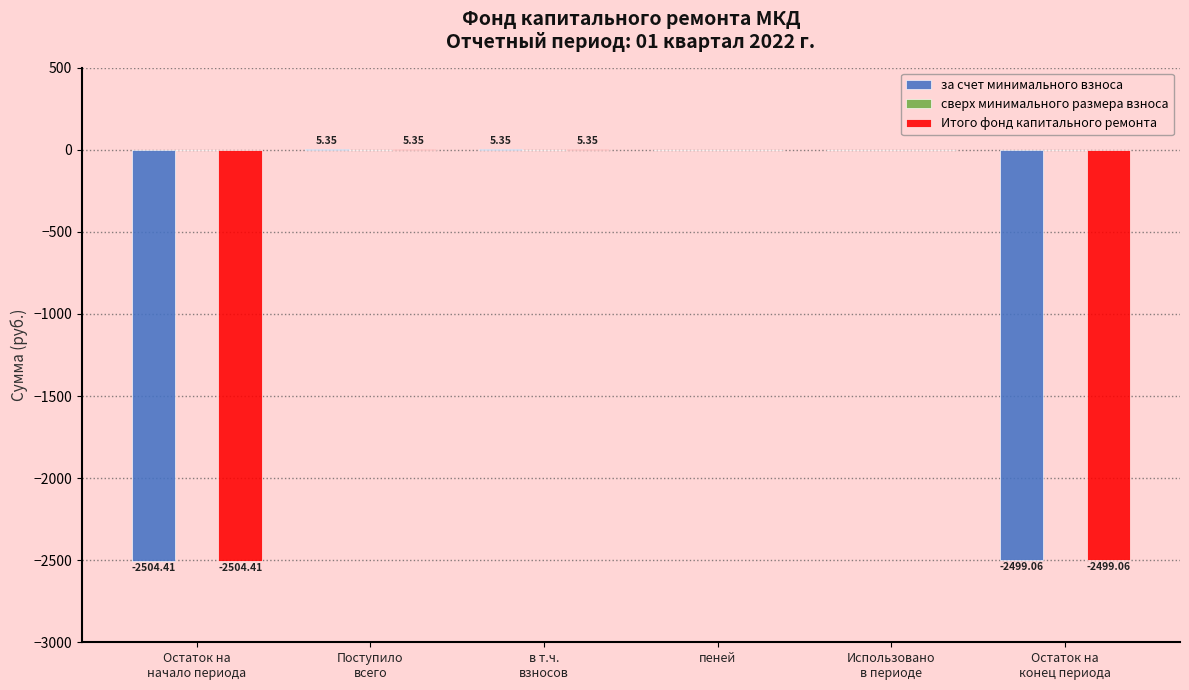

What is the sum of all за счет минимального взноса values?

-4992.8